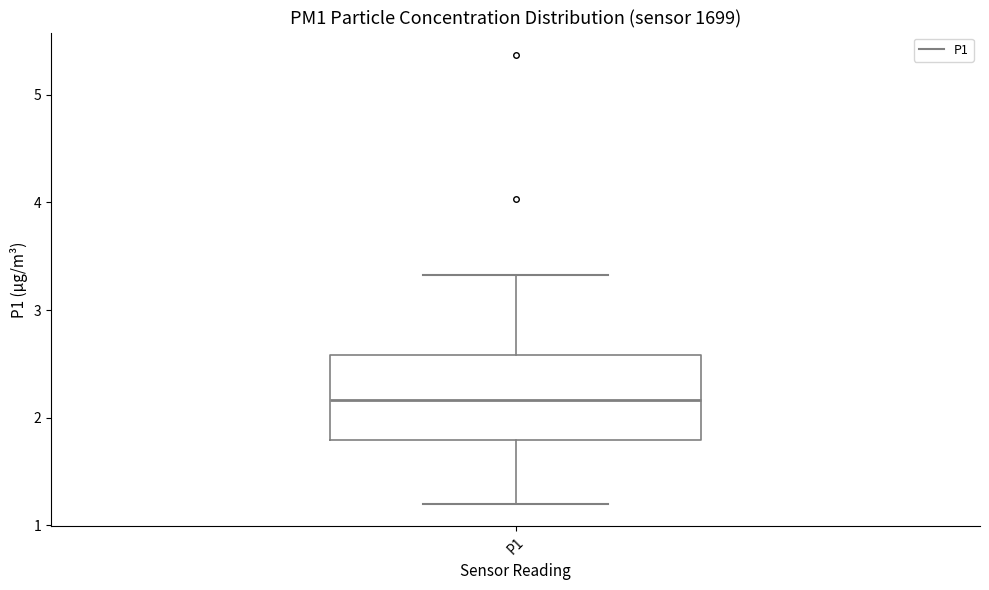

Transcribe this box plot: give where the median line is, the range the box spans, and where the two whiskers end, as read against the y-axis. The values are not printed on the chart, so give them approximately, as read against the axis.

median 2.2, box 1.8 to 2.6, whiskers 1.2 to 3.3